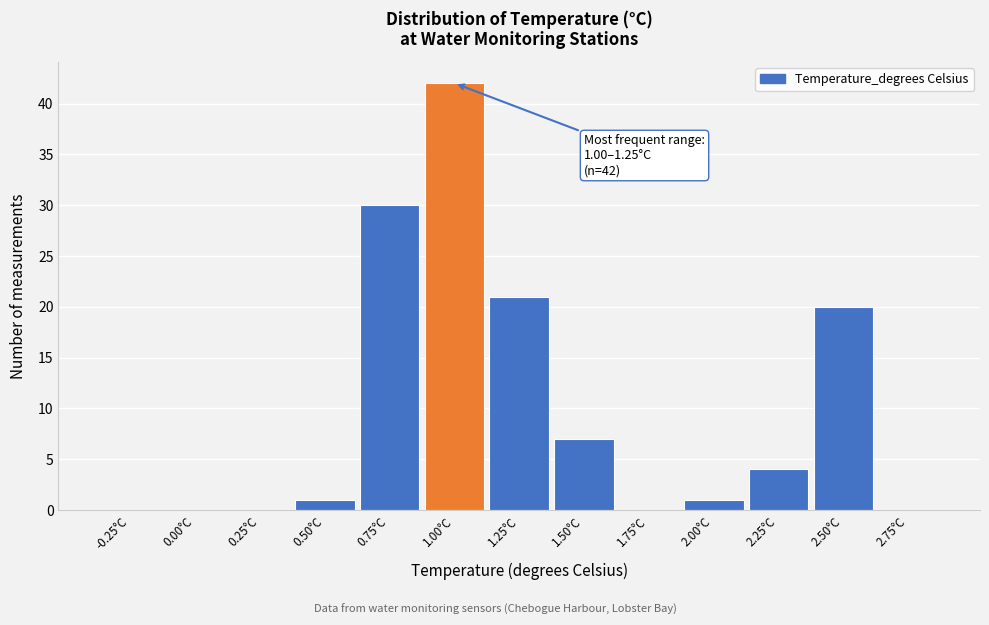

Reading left to right, extract all data points from this chart.

-0.25°C=0	0.00°C=0	0.25°C=0	0.50°C=1	0.75°C=30	1.00°C=42	1.25°C=21	1.50°C=7	1.75°C=0	2.00°C=1	2.25°C=4	2.50°C=20	2.75°C=0